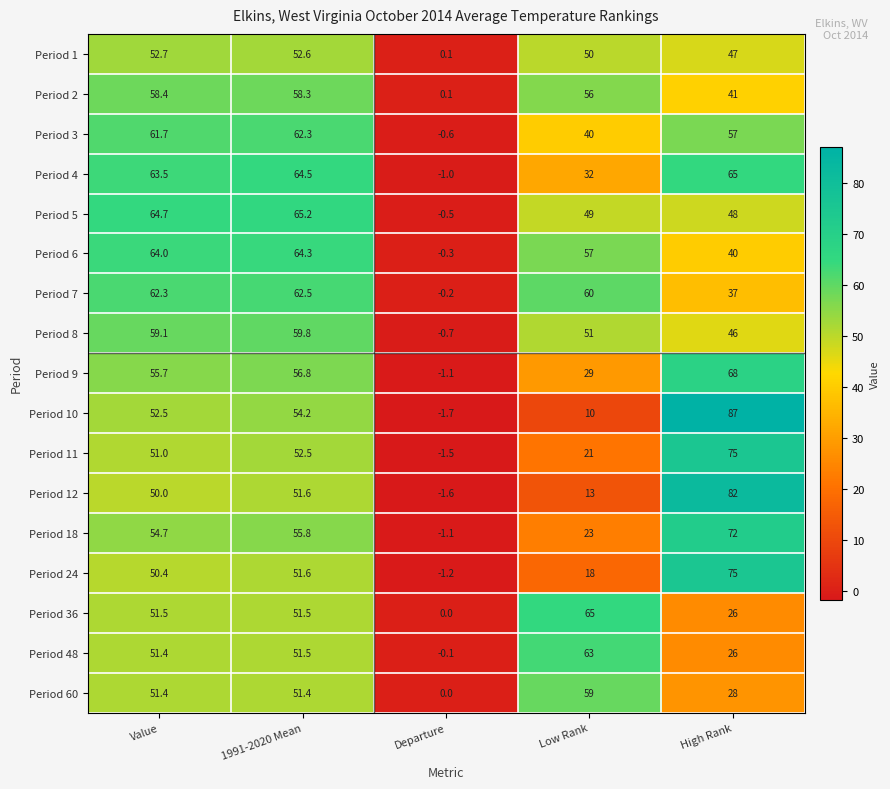

At how many categories does at least one series exceed 17?

4